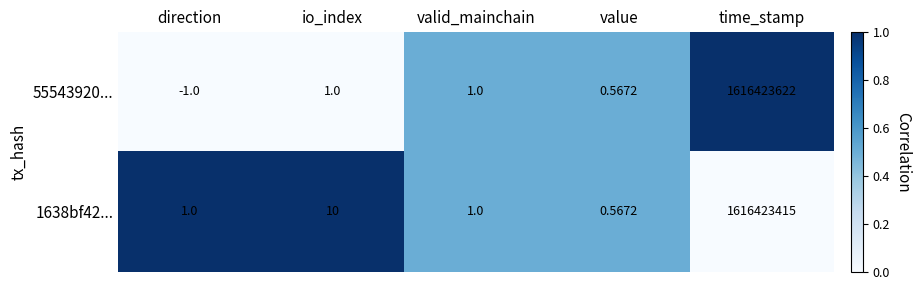

How many categories are shown in the chart?

5